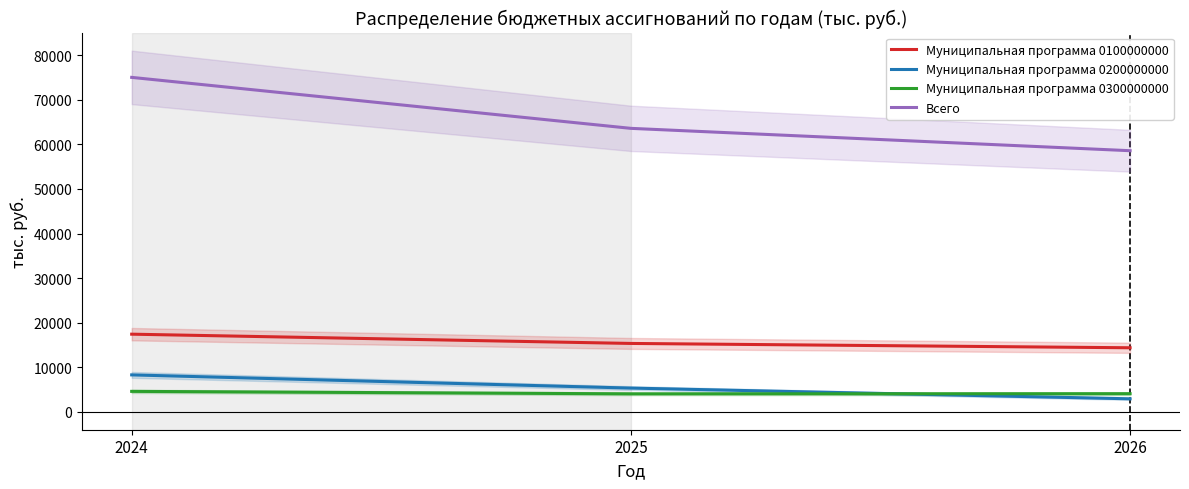

Does the chart have visible grid lines?

No